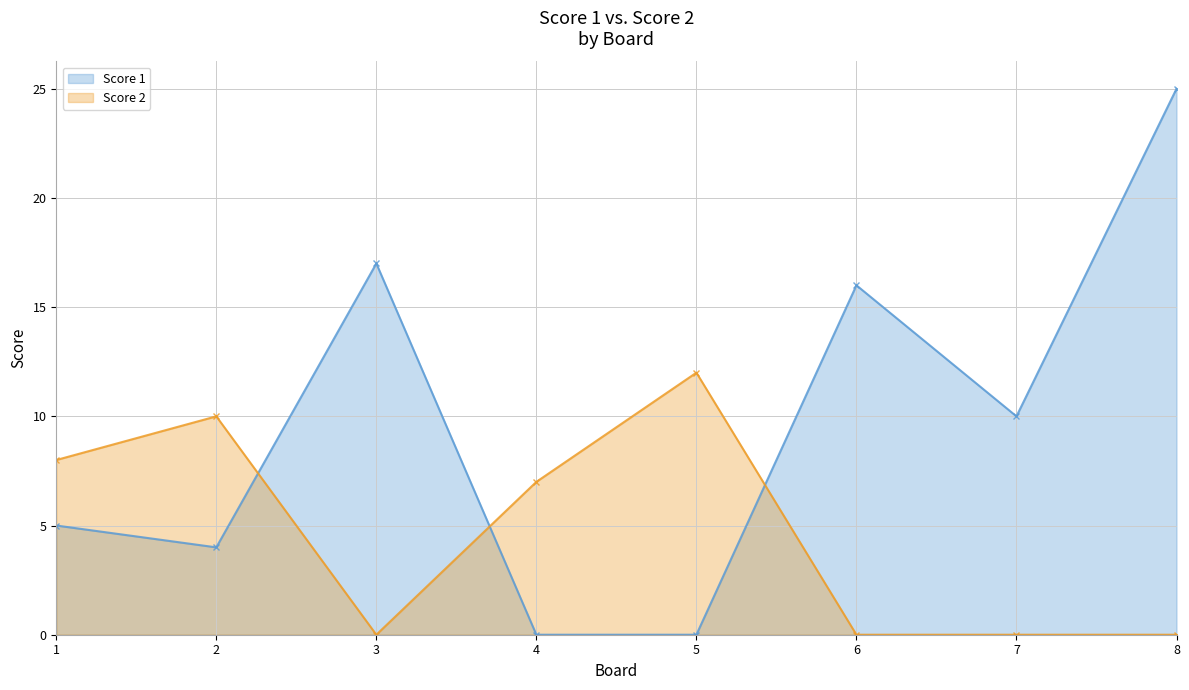

How many interior local peaks does the Score 2 series have?

2